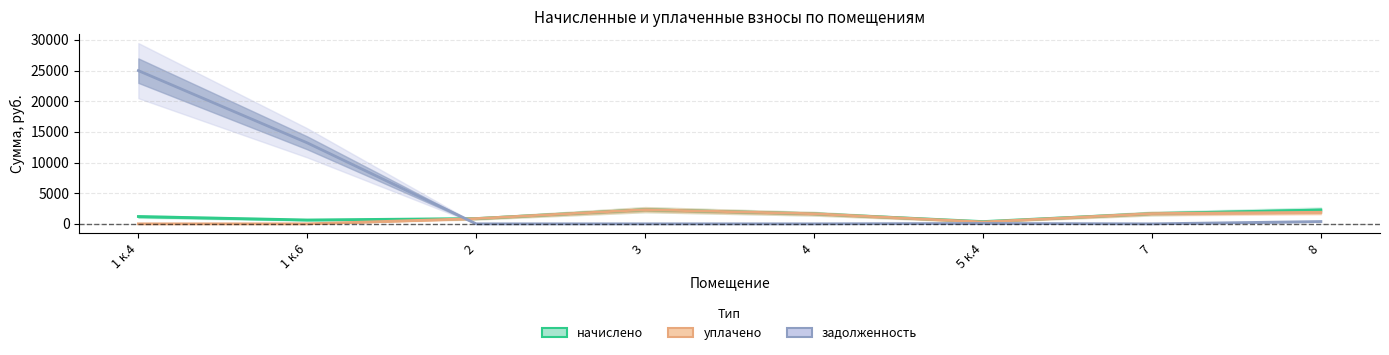

True or false: задолженность has a value of 6727.0 at 1 к.6.

False